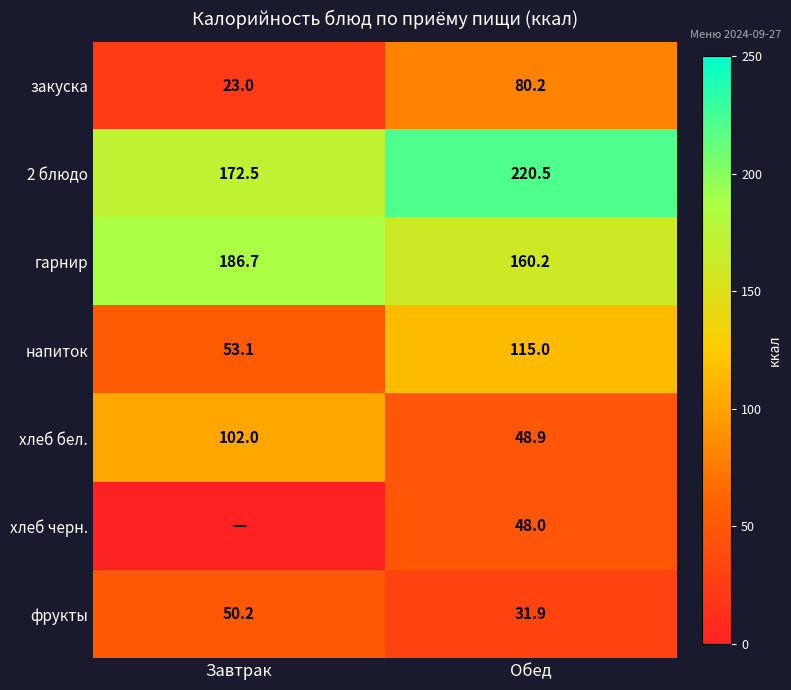

Which category has the lowest value in the фрукты series?

Обед